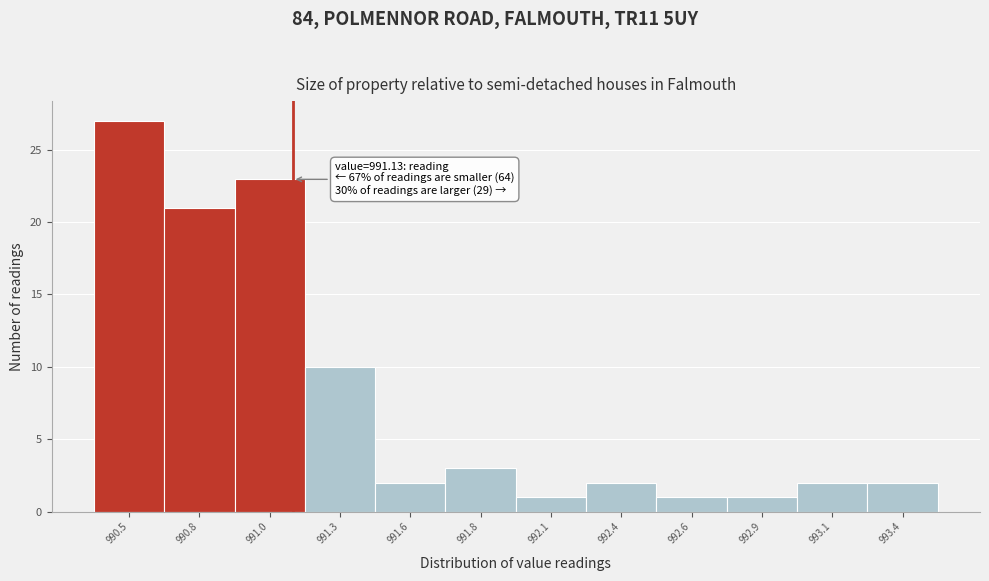

Reading left to right, transcribe all the data shown in this chart.

27	21	23	10	2	3	1	2	1	1	2	2